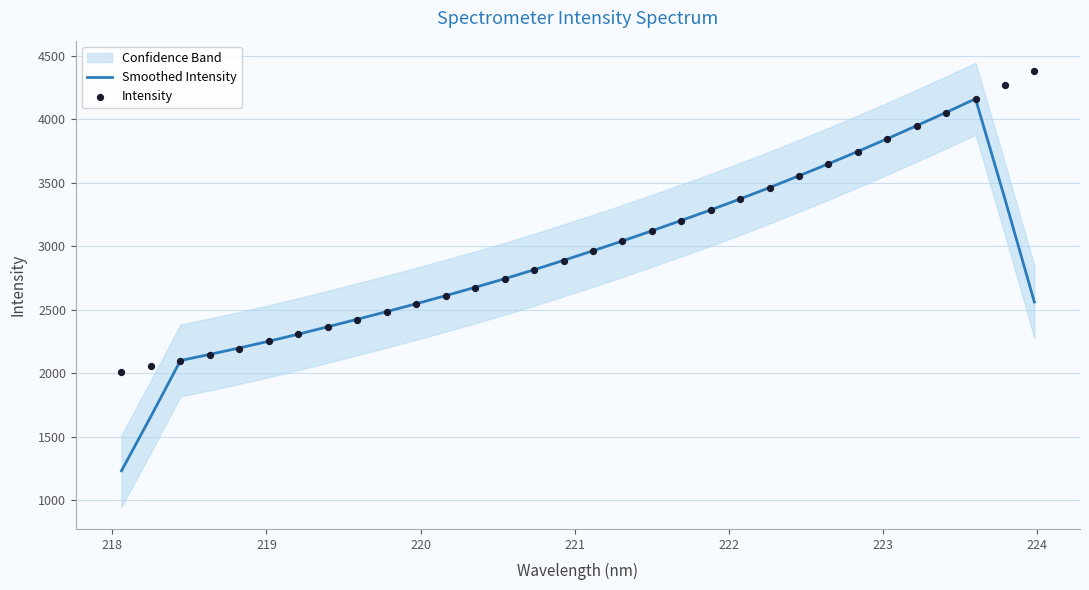

Which series contains the highest Y value?

Intensity